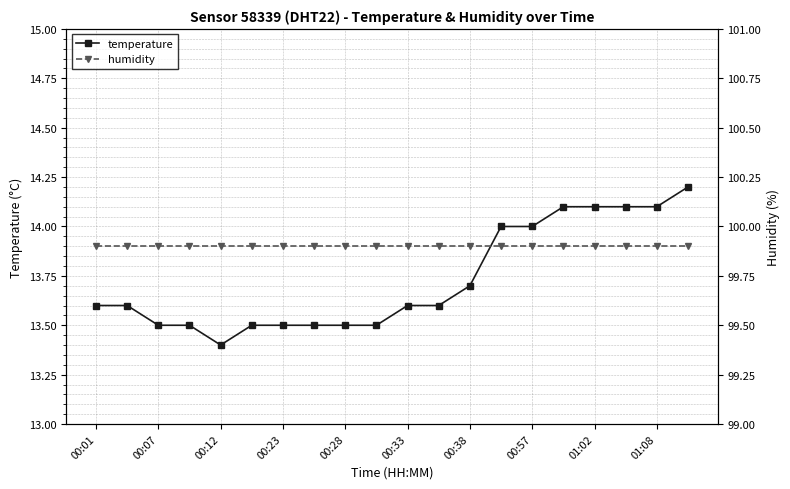

Reading left to right, transcribe all the data shown in this chart.

temperature: 13.6	13.6	13.5	13.5	13.4	13.5	13.5	13.5	13.5	13.5	13.6	13.6	13.7	14.0	14.0	14.1	14.1	14.1	14.1	14.2
humidity: 99.9	99.9	99.9	99.9	99.9	99.9	99.9	99.9	99.9	99.9	99.9	99.9	99.9	99.9	99.9	99.9	99.9	99.9	99.9	99.9